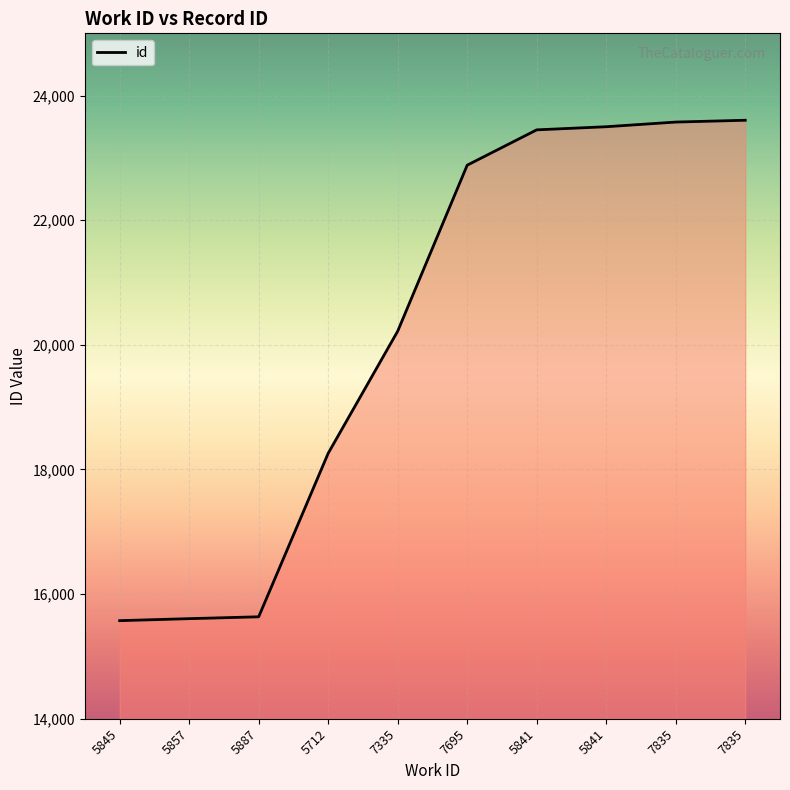

Read the value at 7835, to the nearest 100.

23600